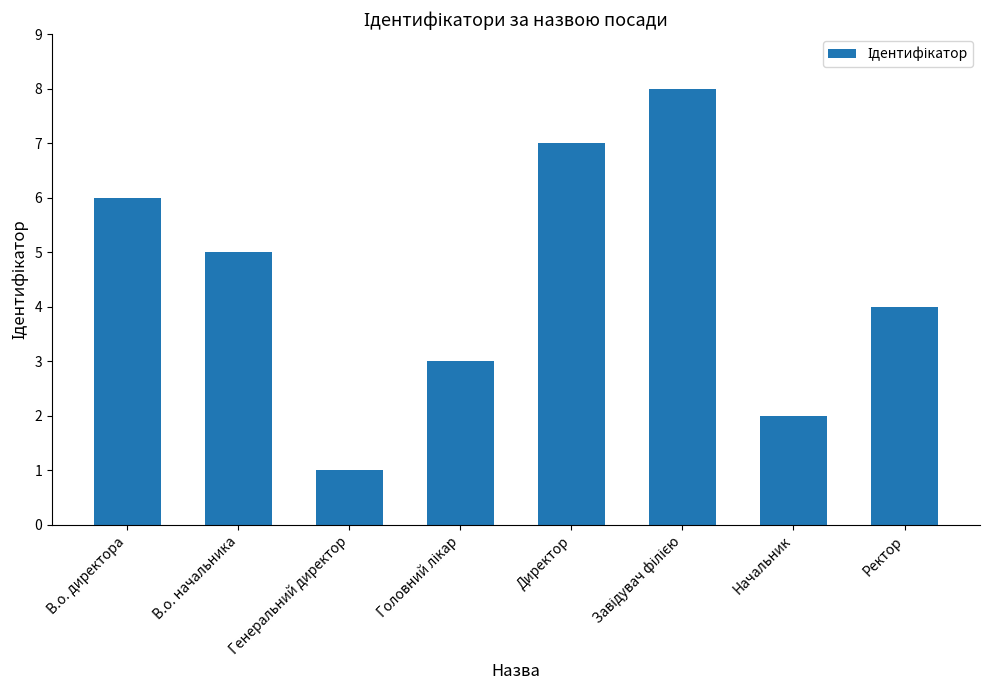

Read the value at Ректор.

4